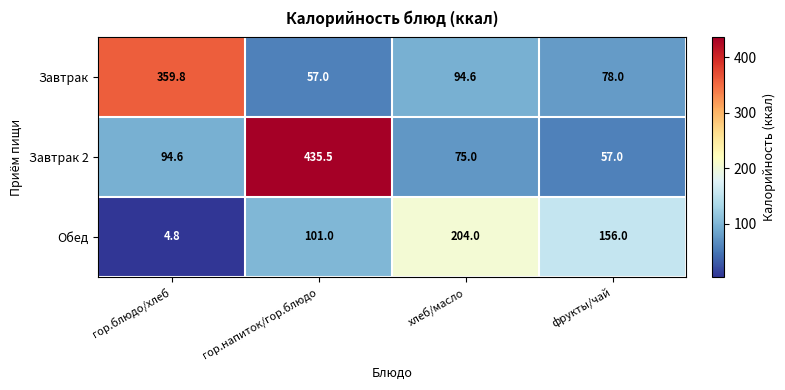

How many data points in Завтрак 2 are above 94?

2